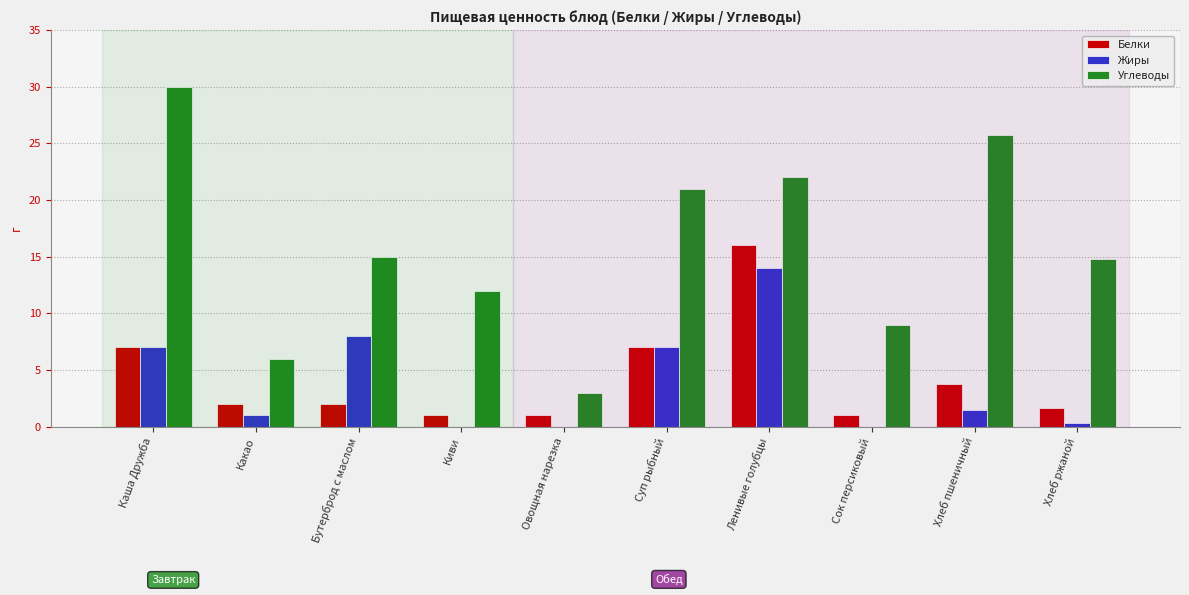

What is the average value of the Белки series?

4.2